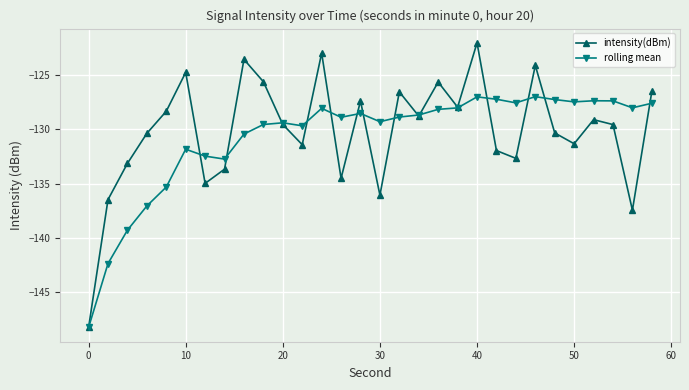

Which series has the widest spread of values?

intensity(dBm)